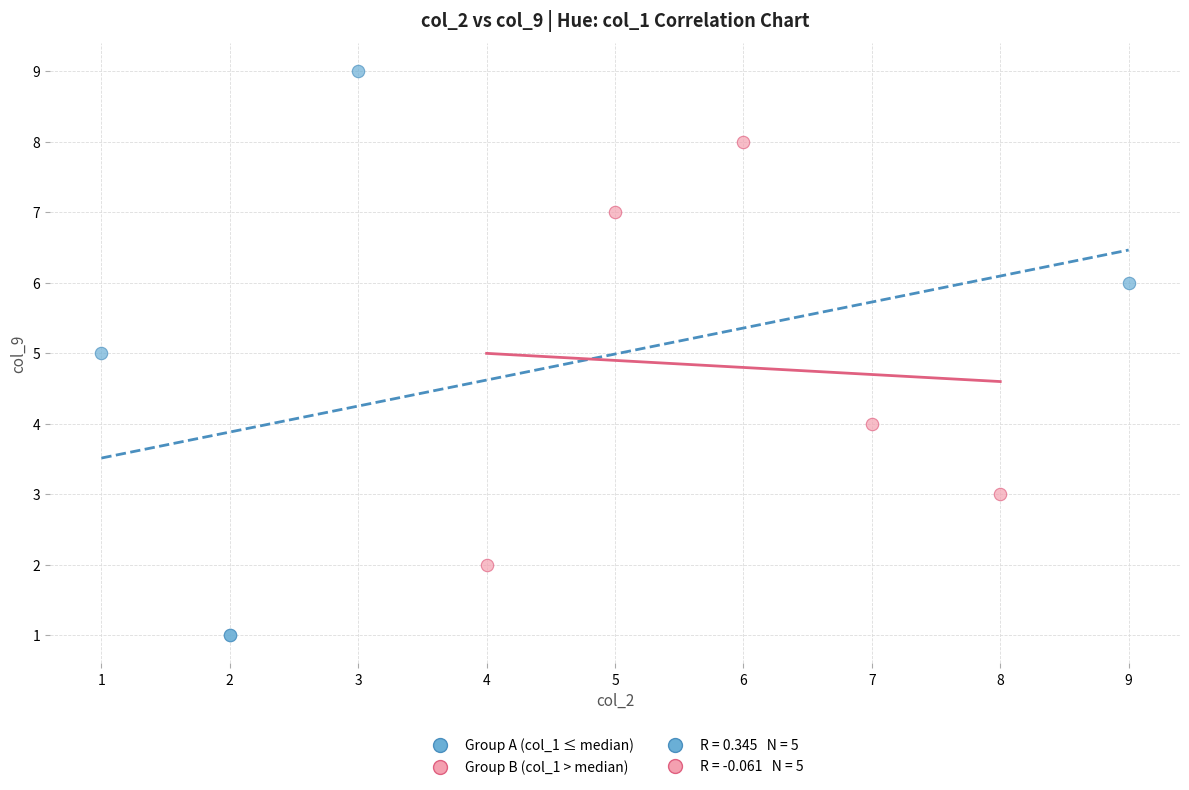

Which series reaches the minimum Y coordinate?

Group A (col_1 ≤ median)